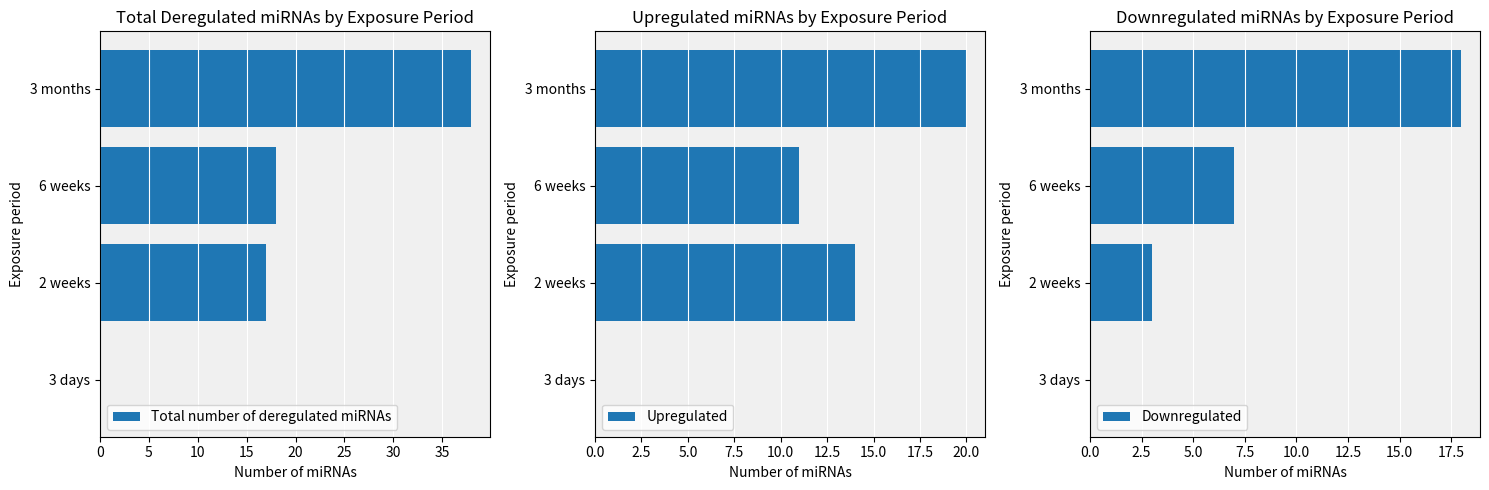

Is it true that Downregulated equals 7 at 3 months?

False